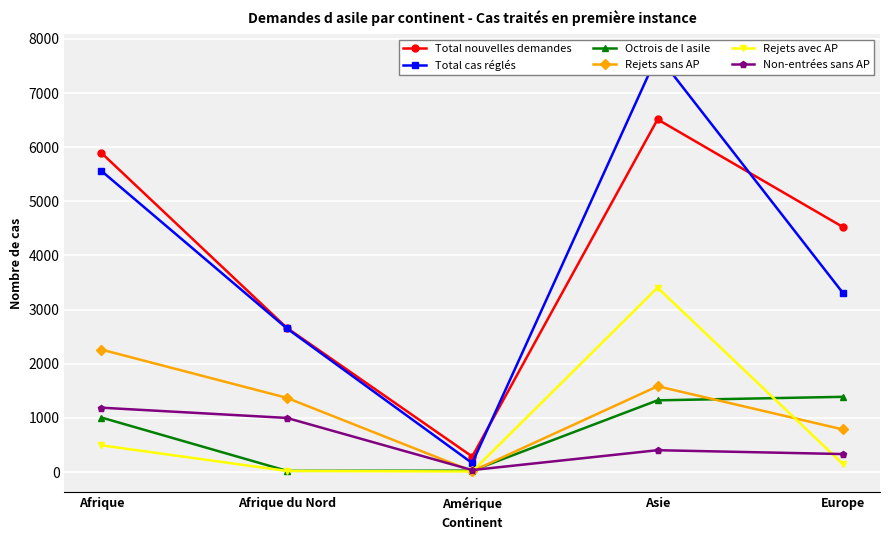

At which category does Octrois de l asile reach its first local valley?

Afrique du Nord